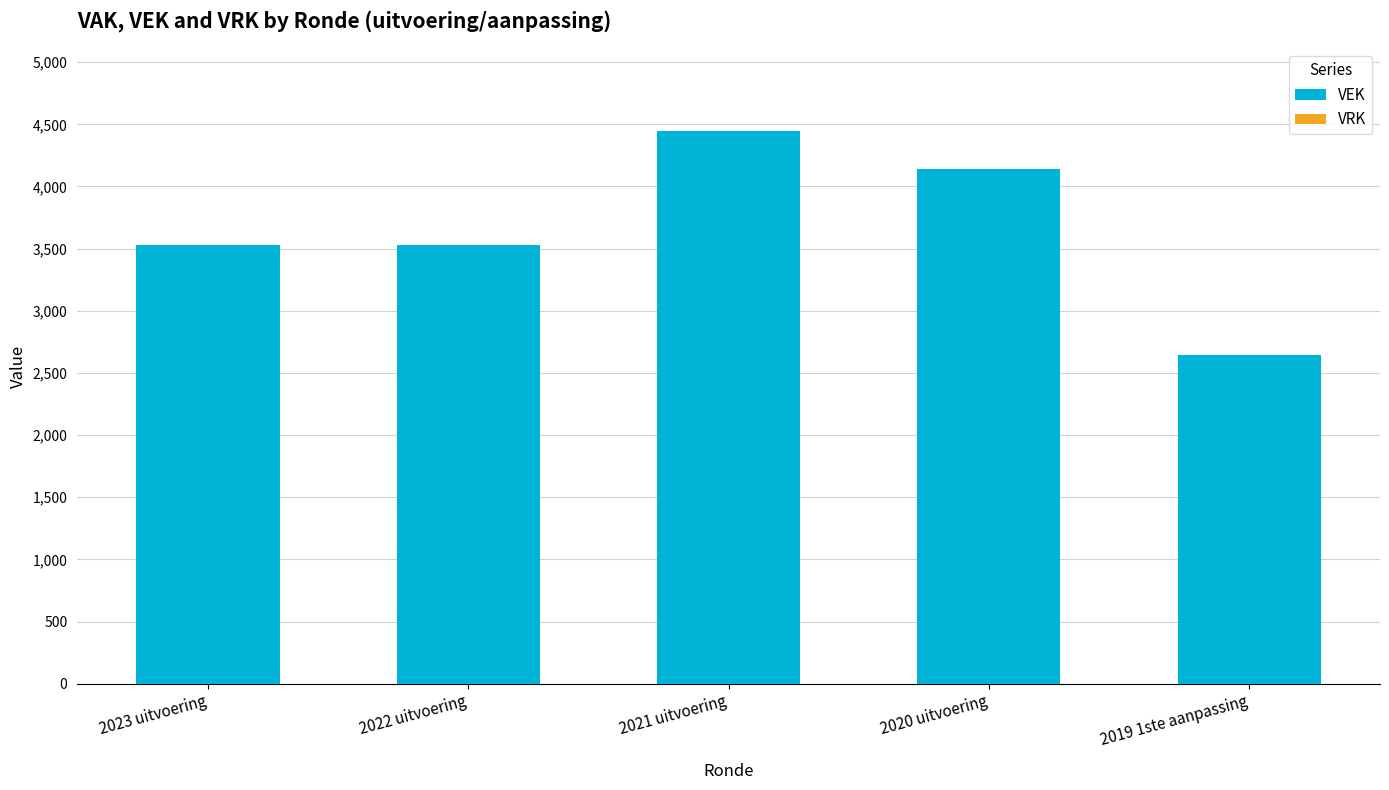

What is the change in value from 2022 uitvoering to 2020 uitvoering?

+610